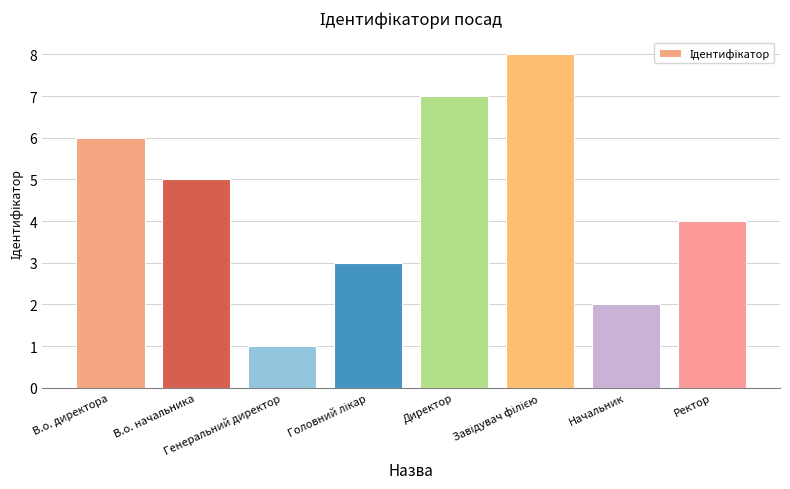

How many data points does each series have?

8